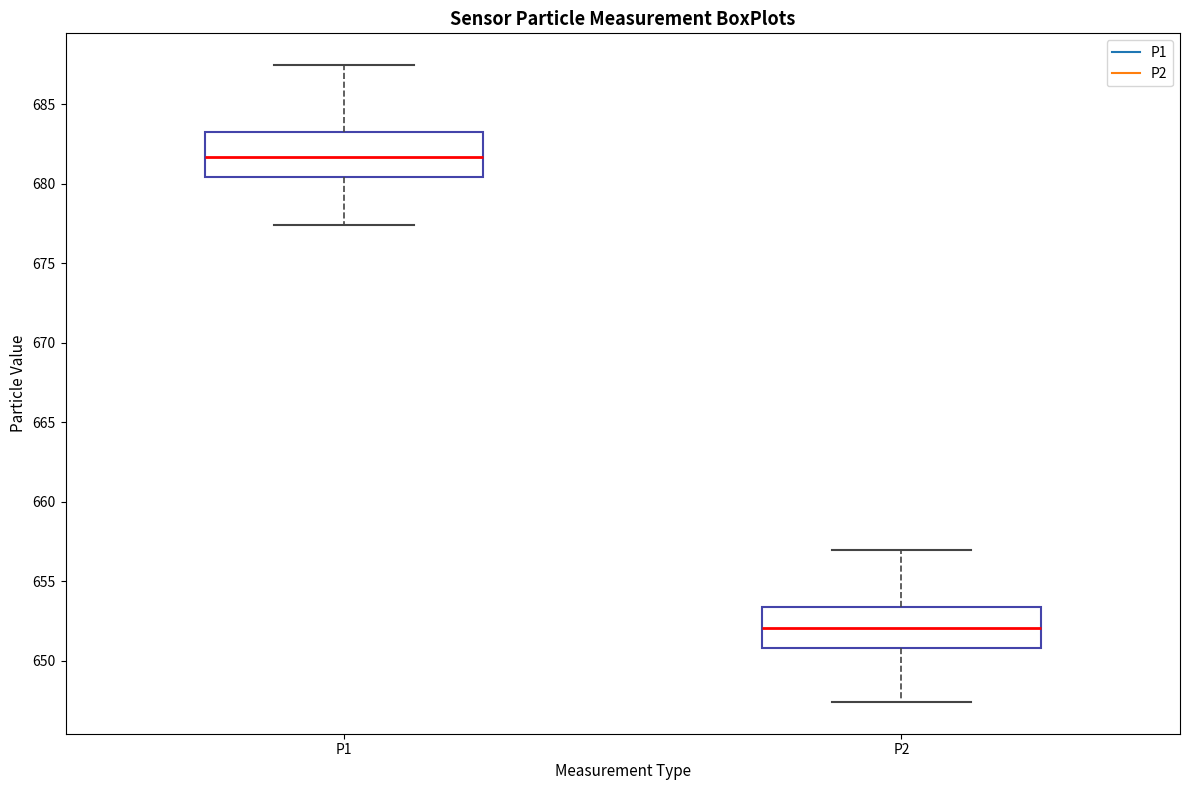

Which box has the lowest median line?

P2